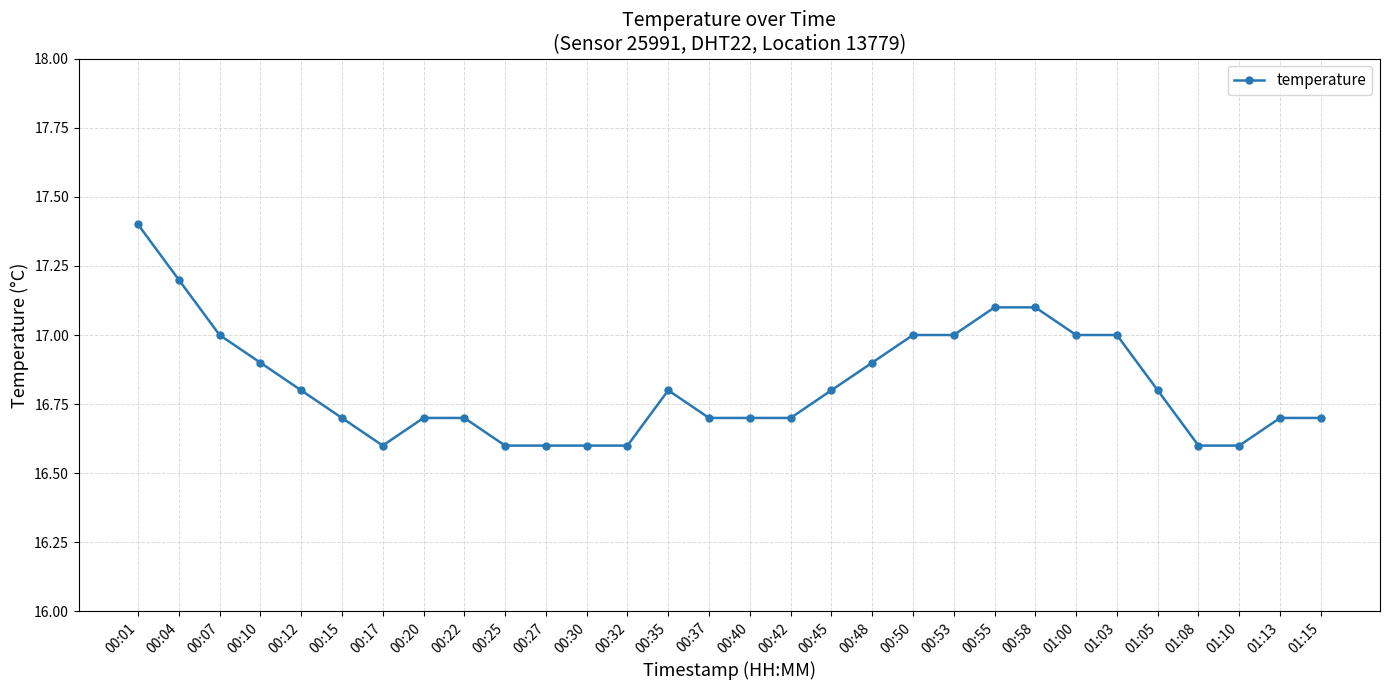

What is the ratio of the value at 00:15 to the value at 00:48?

1.0